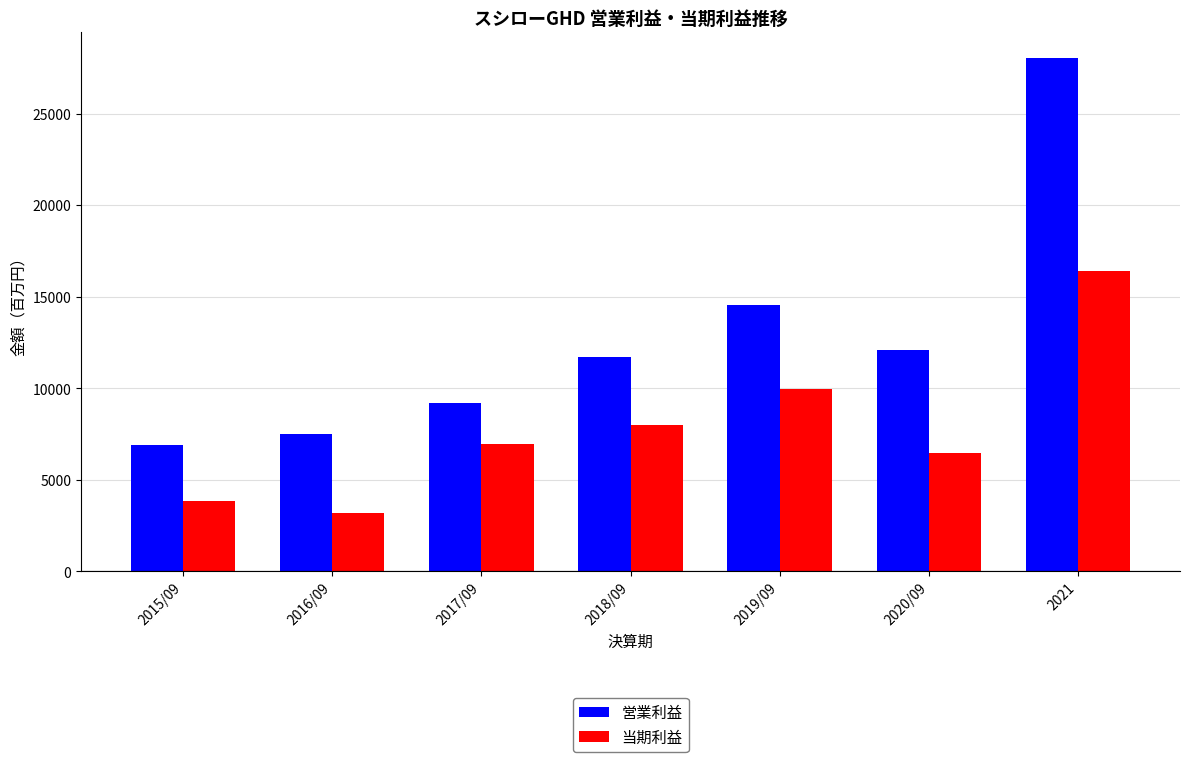

At which category is the sum across all series the highest?

2021